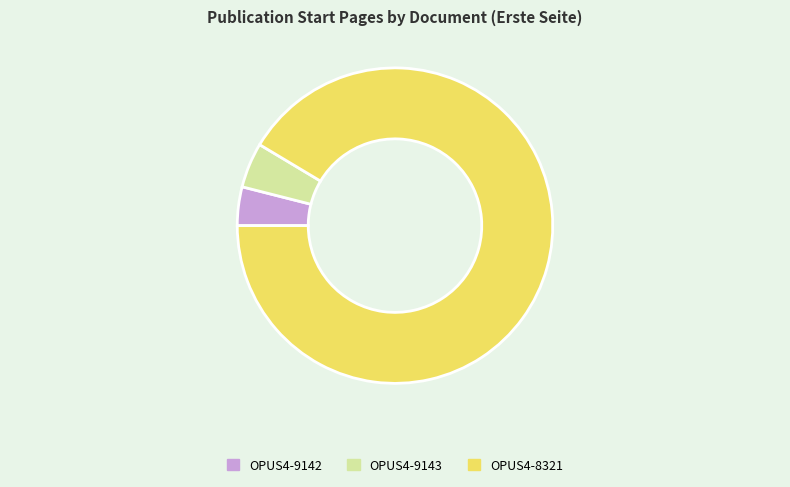

What percentage is the OPUS4-8321 slice, to the nearest percent?

91%